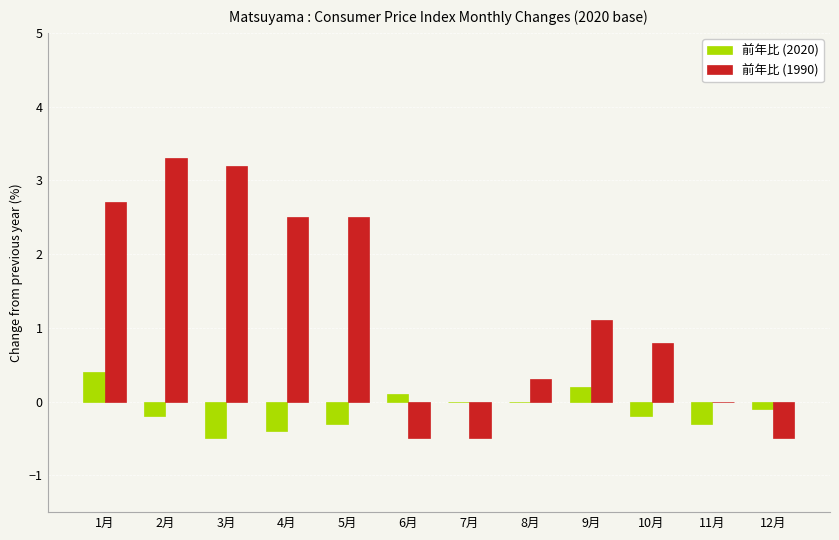

At which label does 前年比 (2020) reach its peak?

1月